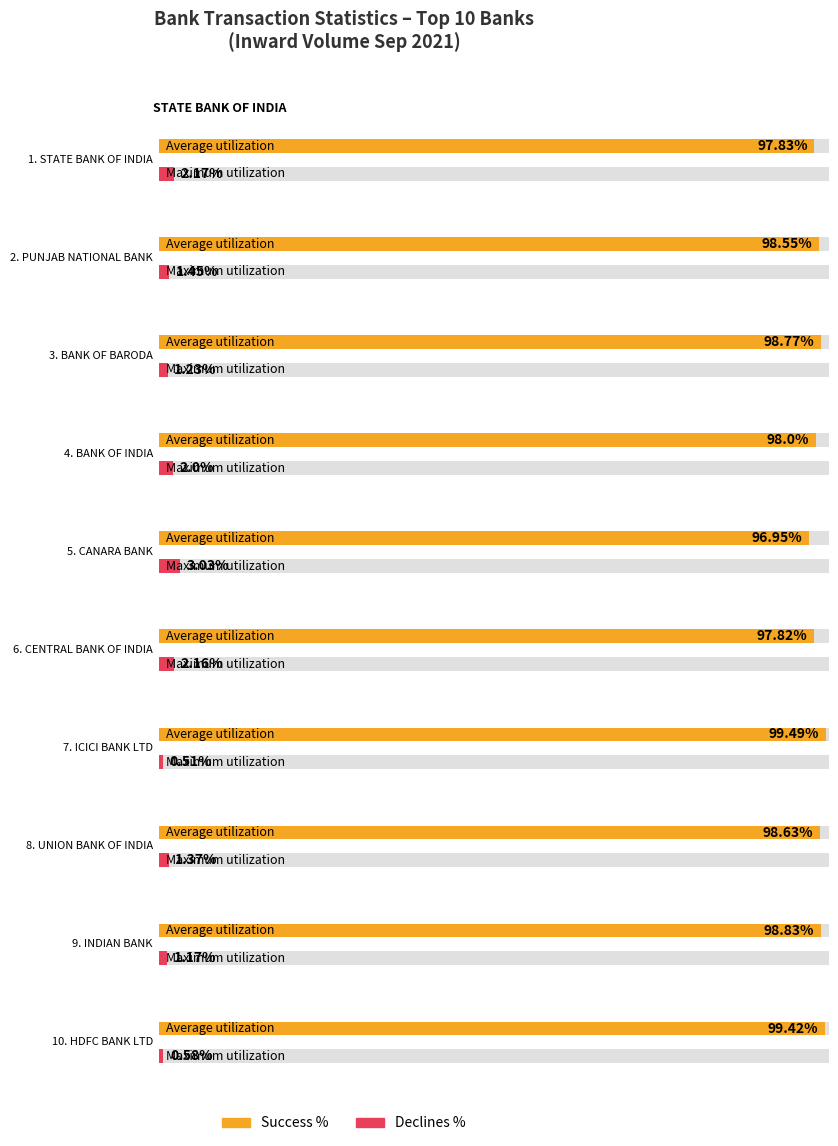

Rank the series by their average value, from highest to lowest.

Success %, Declines %